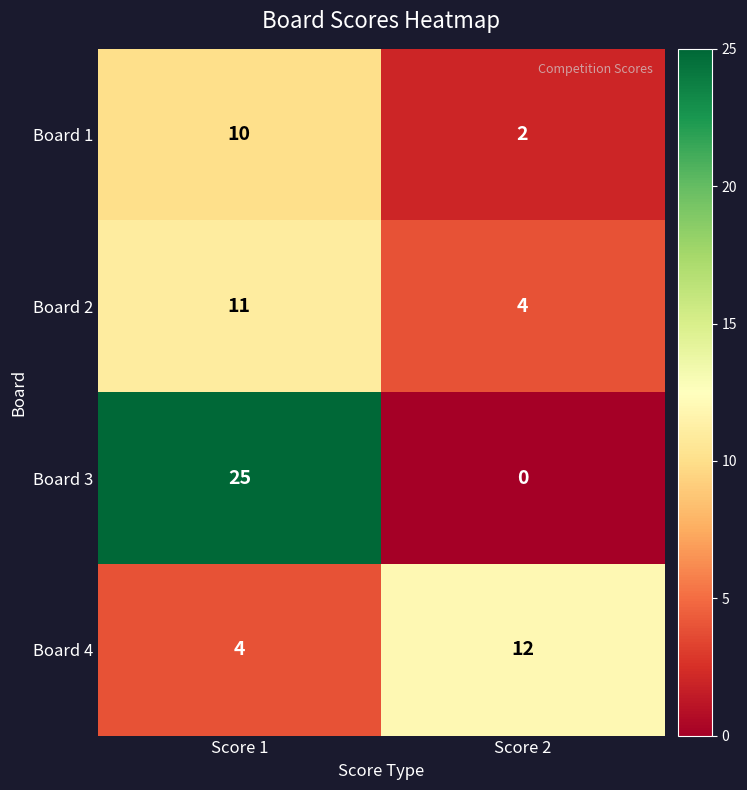

The value of Board 1 at Score 1 is 4. True or false?

False